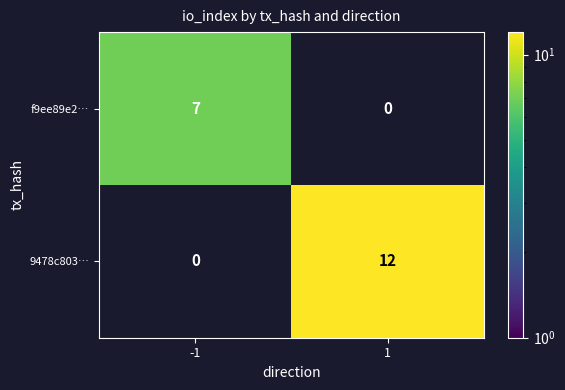

Which series has the largest total across all categories?

9478c803…